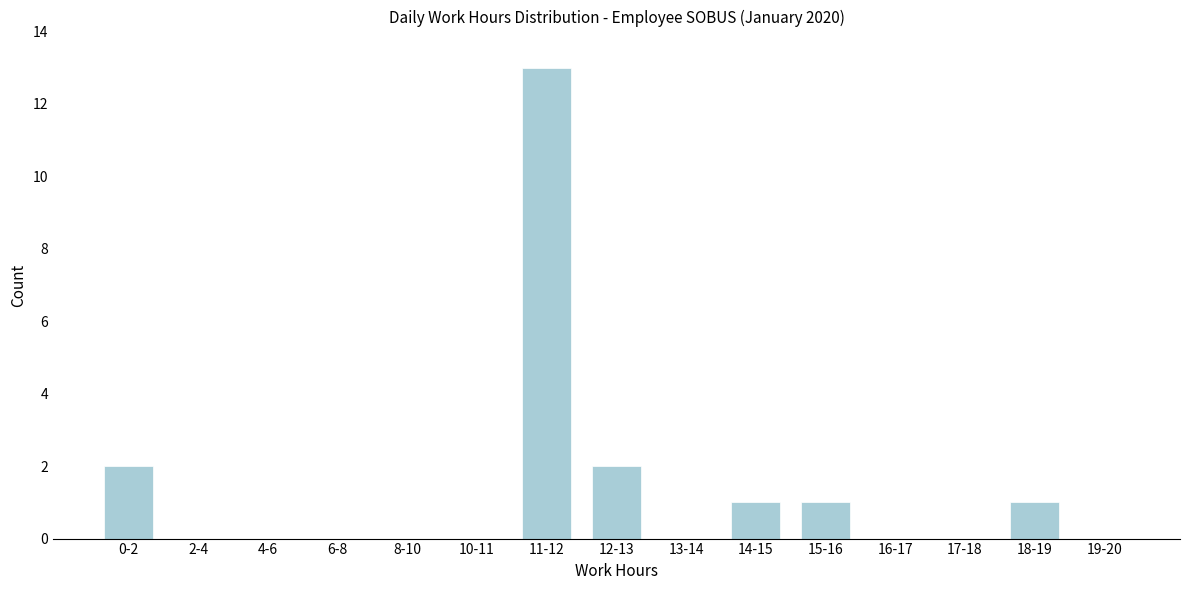

Reading left to right, transcribe all the data shown in this chart.

0-2=2	2-4=0	4-6=0	6-8=0	8-10=0	10-11=0	11-12=13	12-13=2	13-14=0	14-15=1	15-16=1	16-17=0	17-18=0	18-19=1	19-20=0